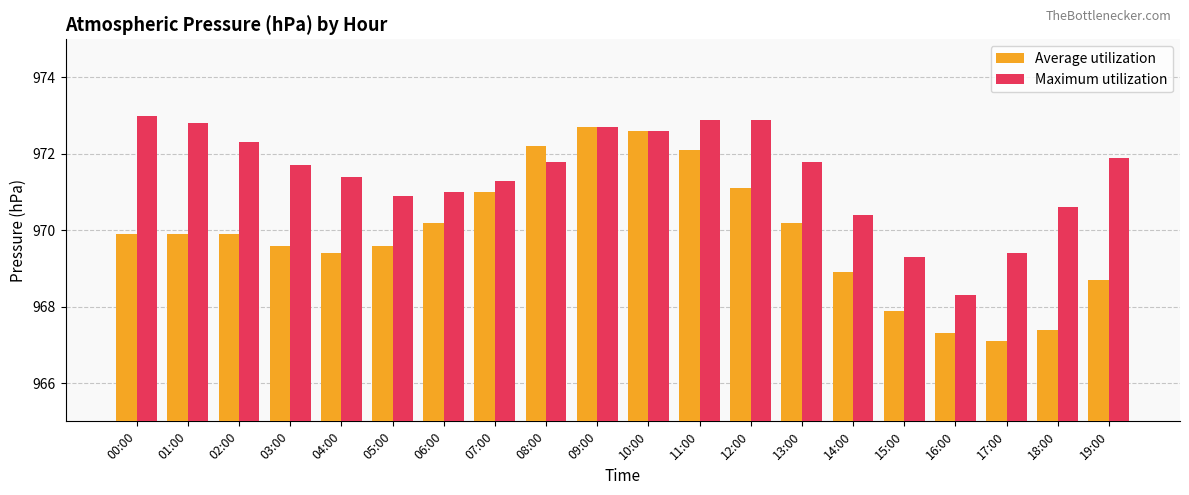

At which label is Average utilization closest to 969?

14:00